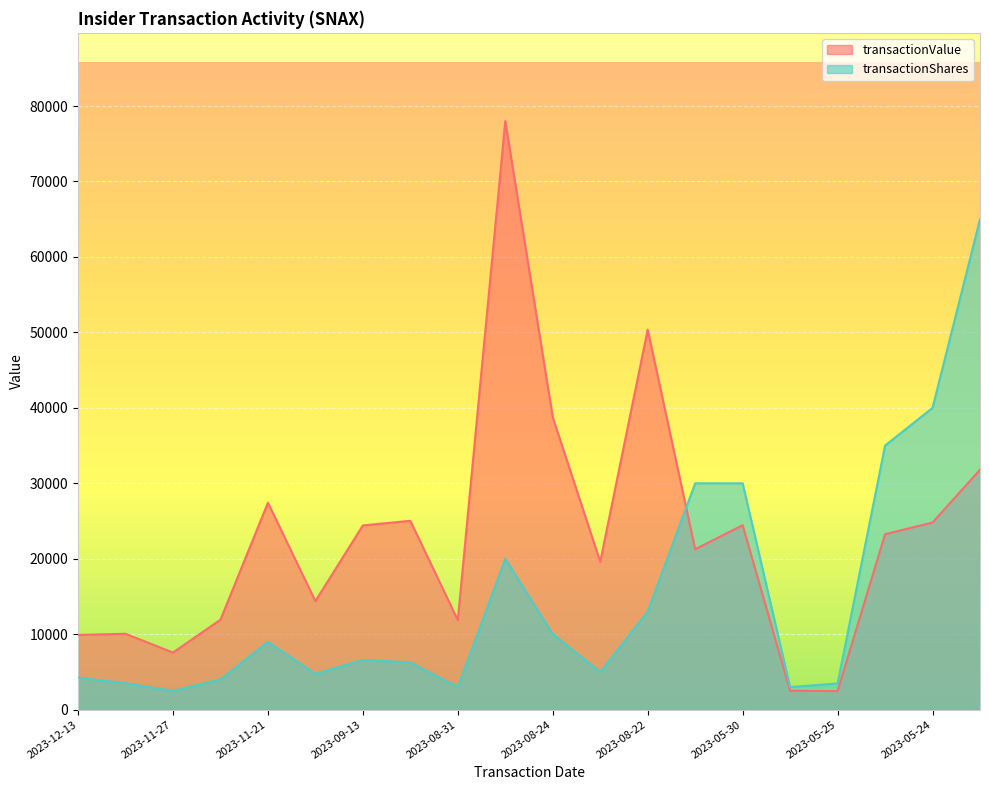

What is the difference between the maximum and second lowest values in the transactionShares series?

62000